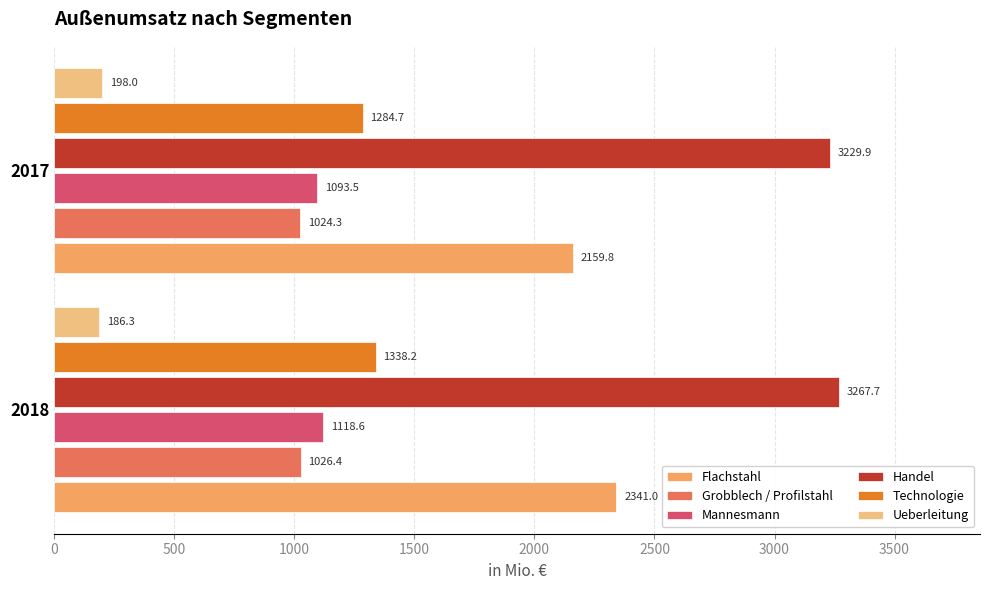

At how many categories does at least one series exceed 2100?

2